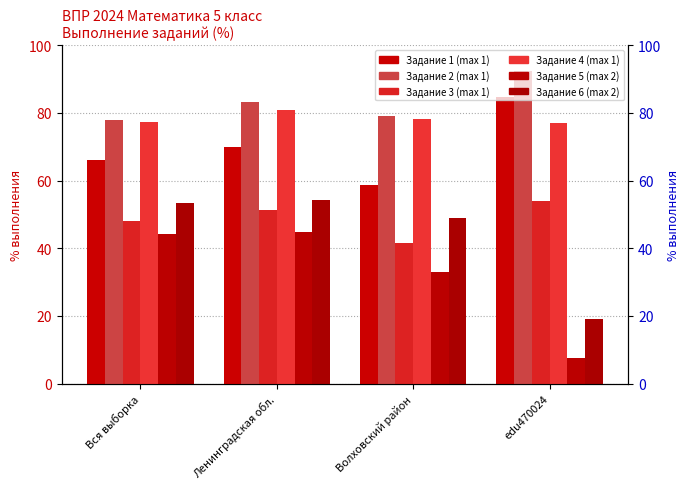

What is the value of the Задание 5 (max 2) bar at the 2nd from the left?

44.7